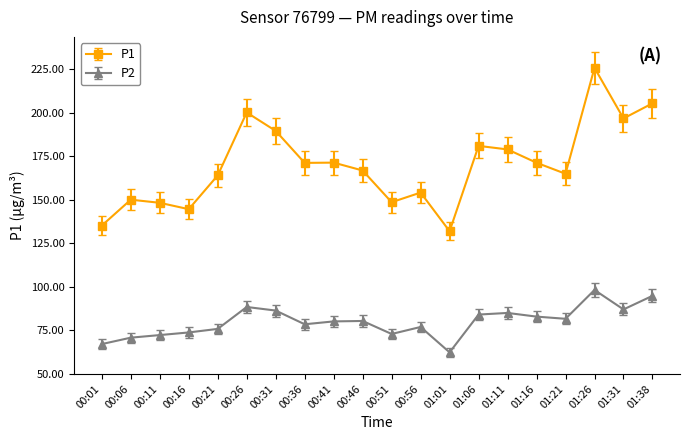

True or false: P2 and P1 intersect in this chart.

False